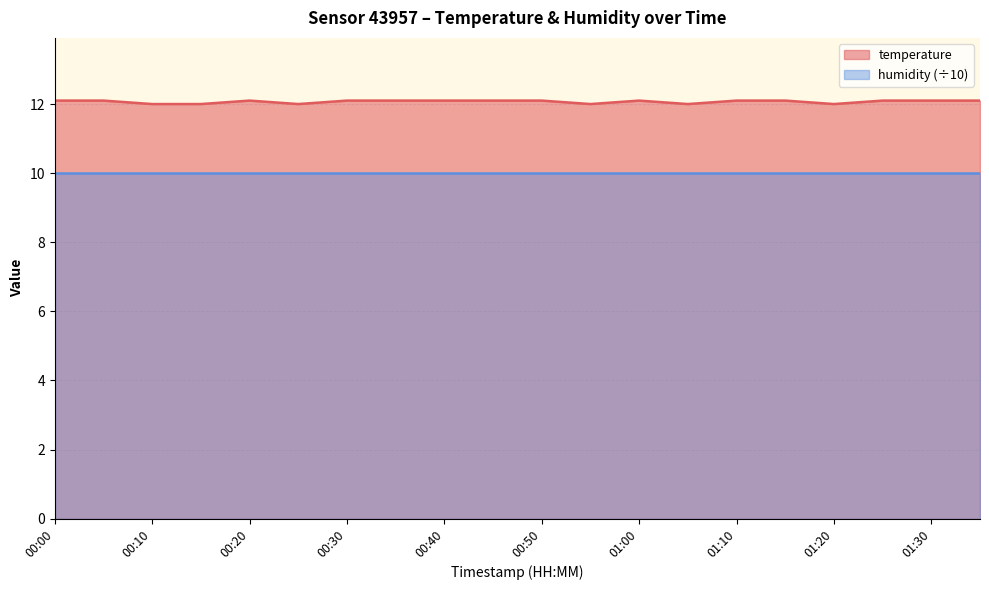

What is the label of the 10th point from the left?

00:45